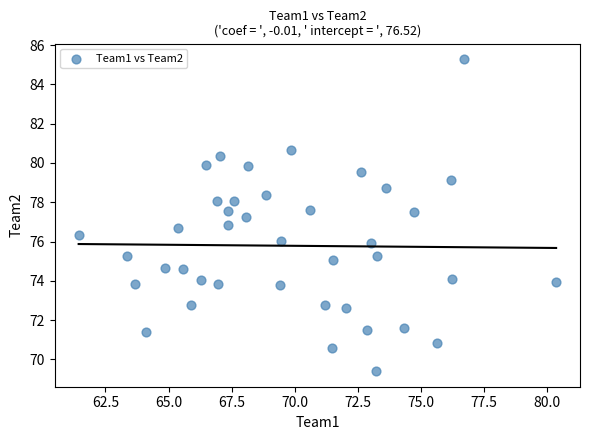

What is the range of X values (max minus min)?

18.9